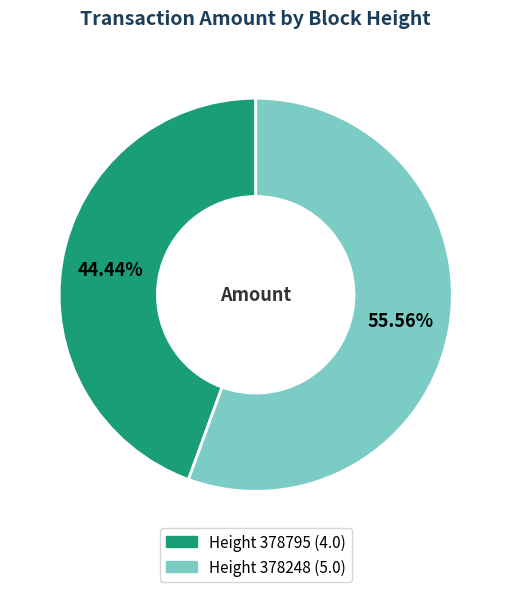

To the nearest percent, what is the difference between the largest and smallest slice percentages?

11%